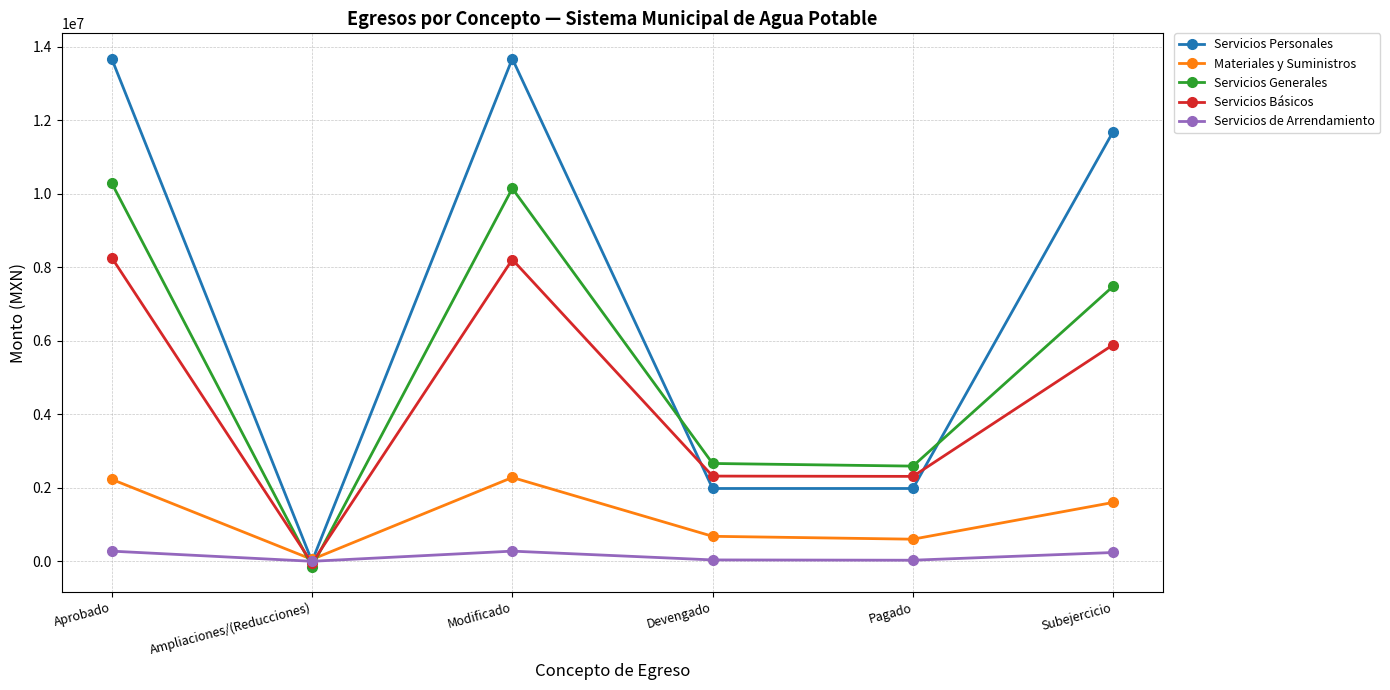

Rank the series at Devengado from highest to lowest value.

Servicios Generales, Servicios Básicos, Servicios Personales, Materiales y Suministros, Servicios de Arrendamiento